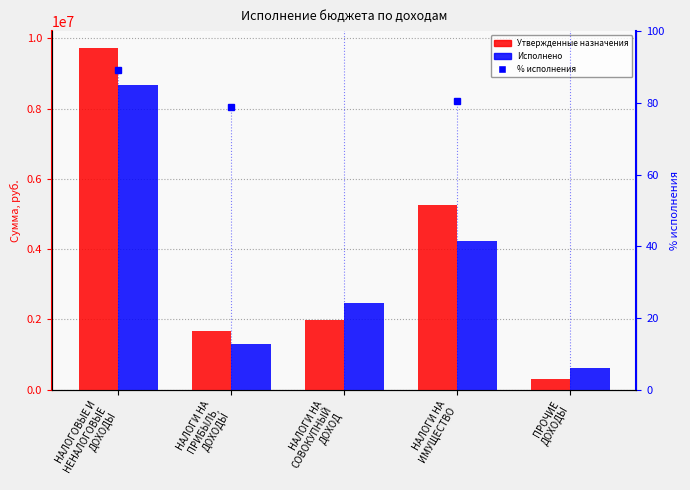

List the labels in order of Утвержденные бюджетные назначения value, smallest first.

ПРОЧИЕ
ДОХОДЫ, НАЛОГИ НА
ПРИБЫЛЬ,
ДОХОДЫ, НАЛОГИ НА
СОВОКУПНЫЙ
ДОХОД, НАЛОГИ НА
ИМУЩЕСТВО, НАЛОГОВЫЕ И
НЕНАЛОГОВЫЕ
ДОХОДЫ